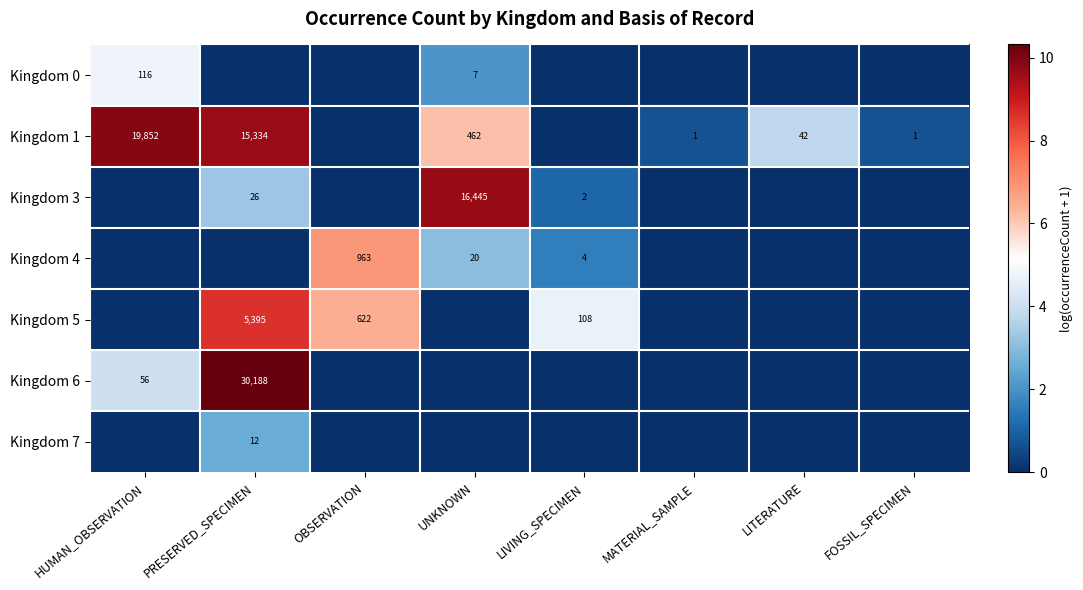

The value of Kingdom 0 at HUMAN_OBSERVATION is 6.5. True or false?

False